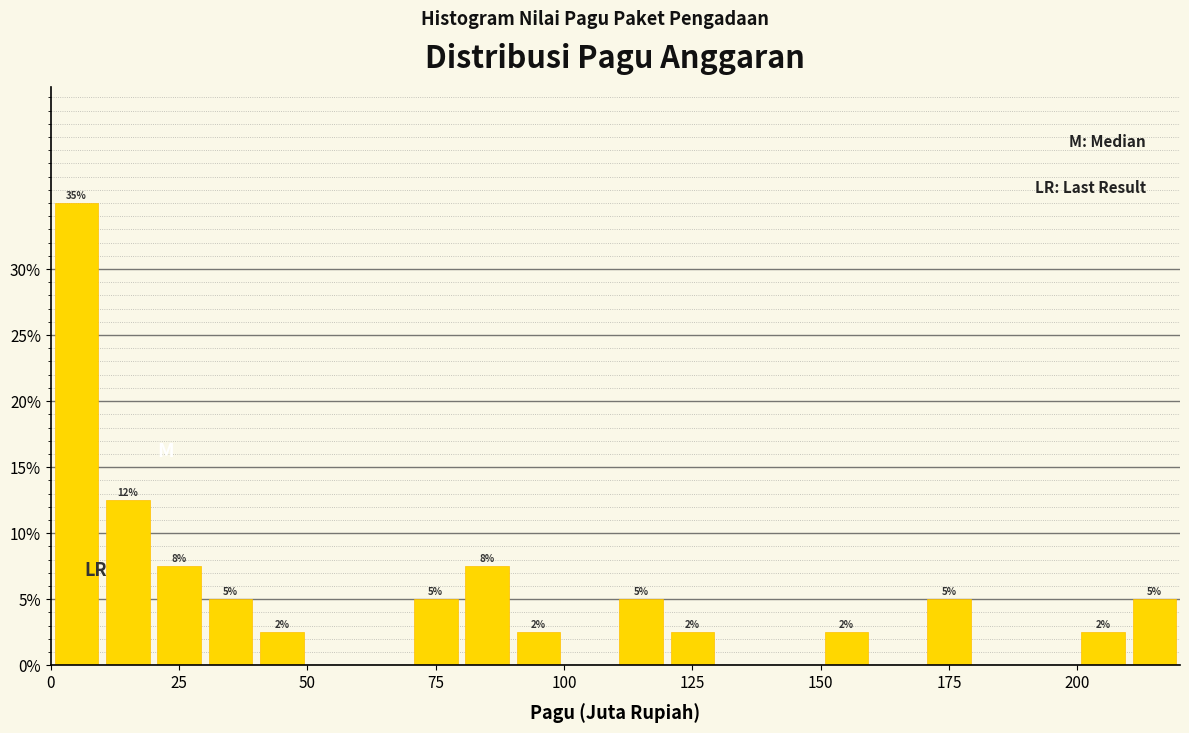

Around what value on the x-axis is the tallest bar? Give the approximate position of its centre, as read against the axis.

5